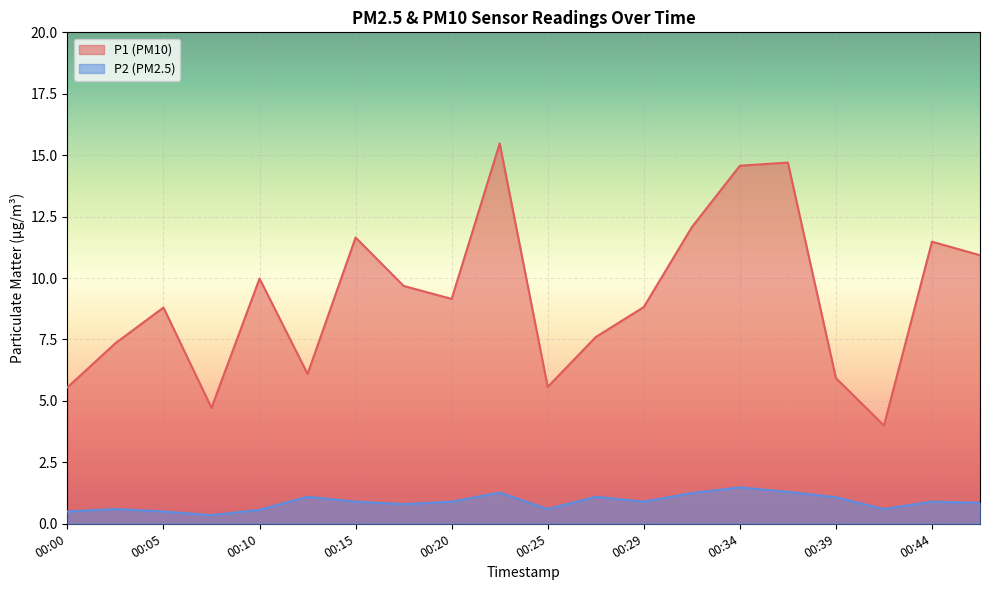

Between 00:37 and 00:44, which series saw the biggest shift?

P1